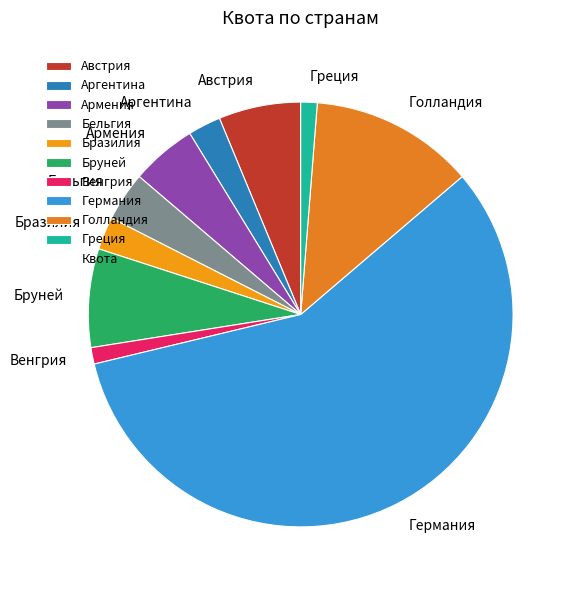

Approximately how many times larger is the value at Греция compared to Аргентина?

0.5